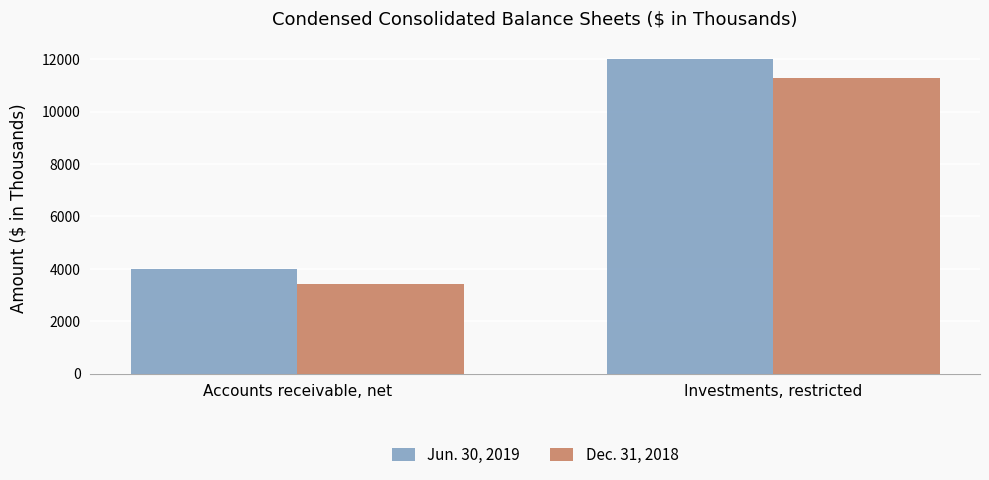

The value of Jun. 30, 2019 at Investments, restricted is 3034. True or false?

False